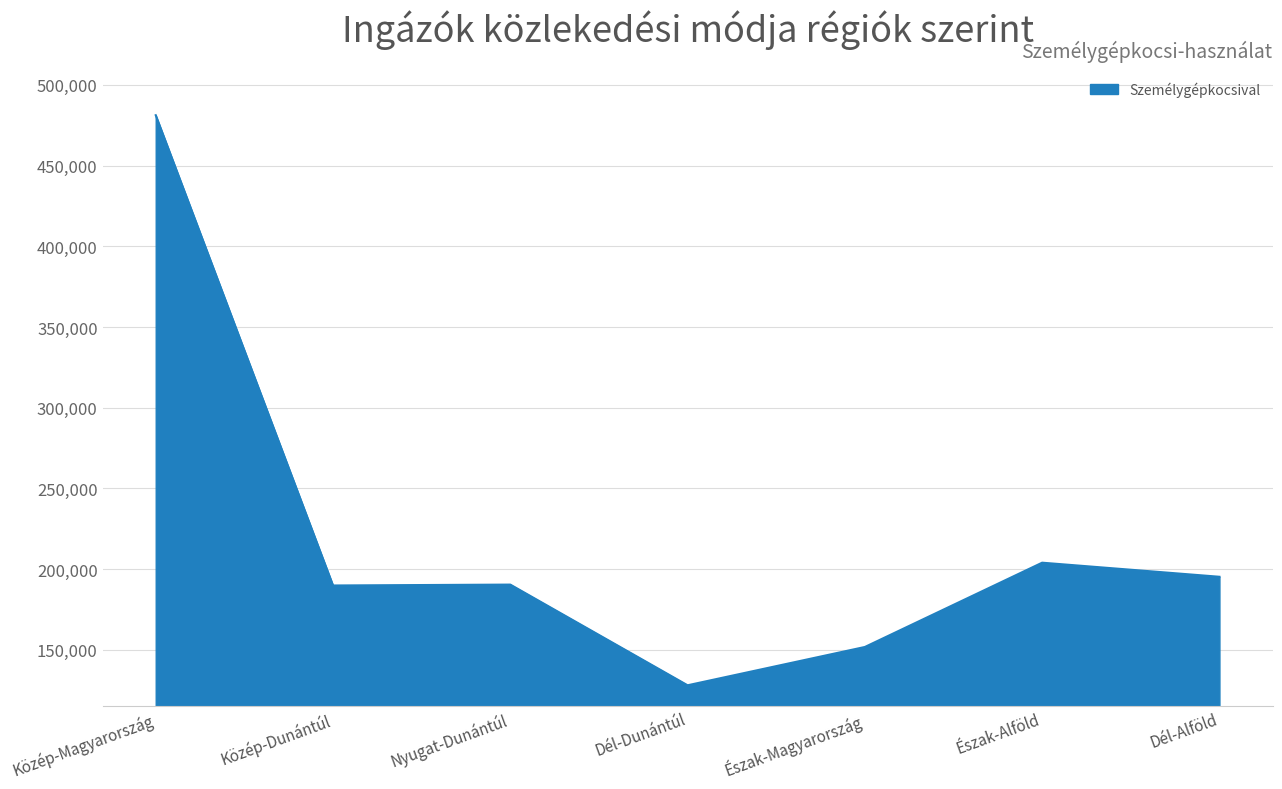

The value at Dél-Dunántúl is 128097. True or false?

True